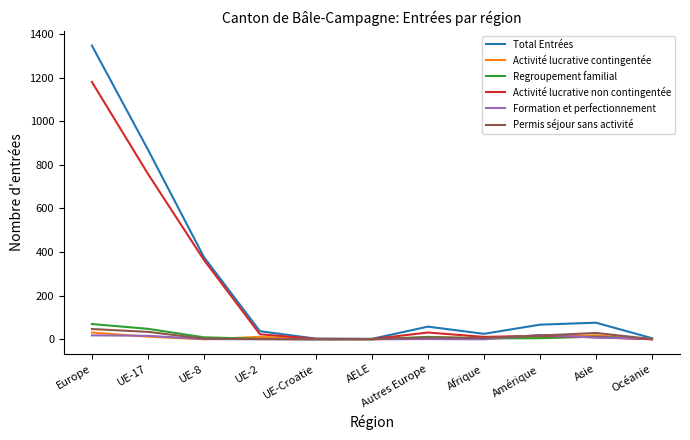

What is the maximum value shown in the chart?

1347